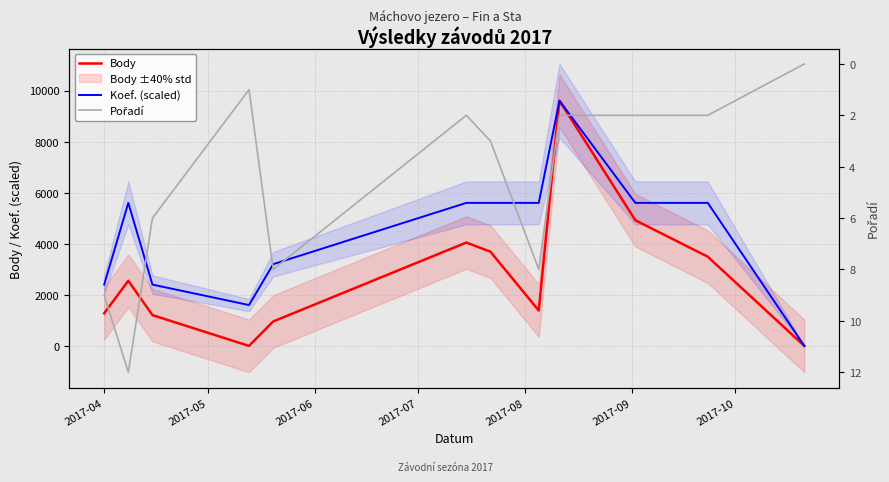

In Pořadí, how many points are higher than both neighbors (excluding endpoints)?

3